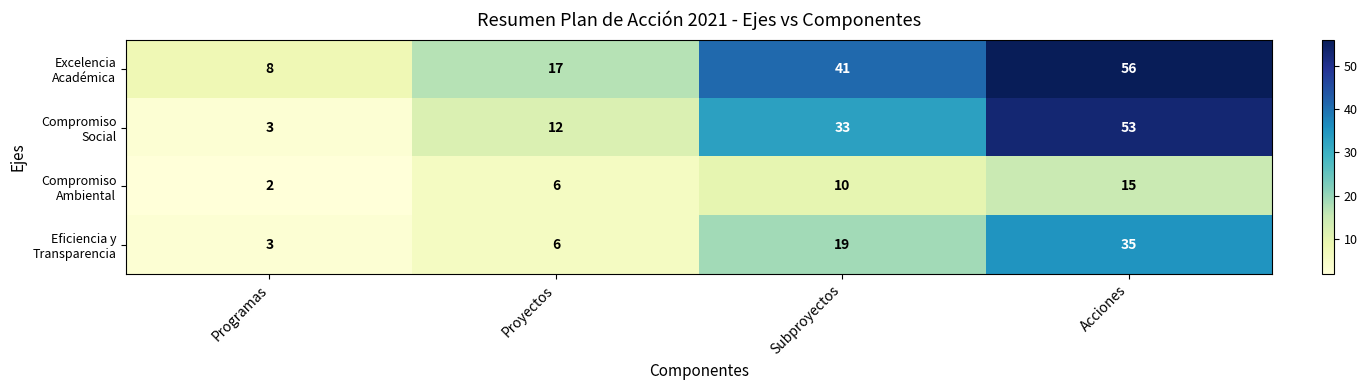

What is the spread (max minus min) of values at Acciones?

41